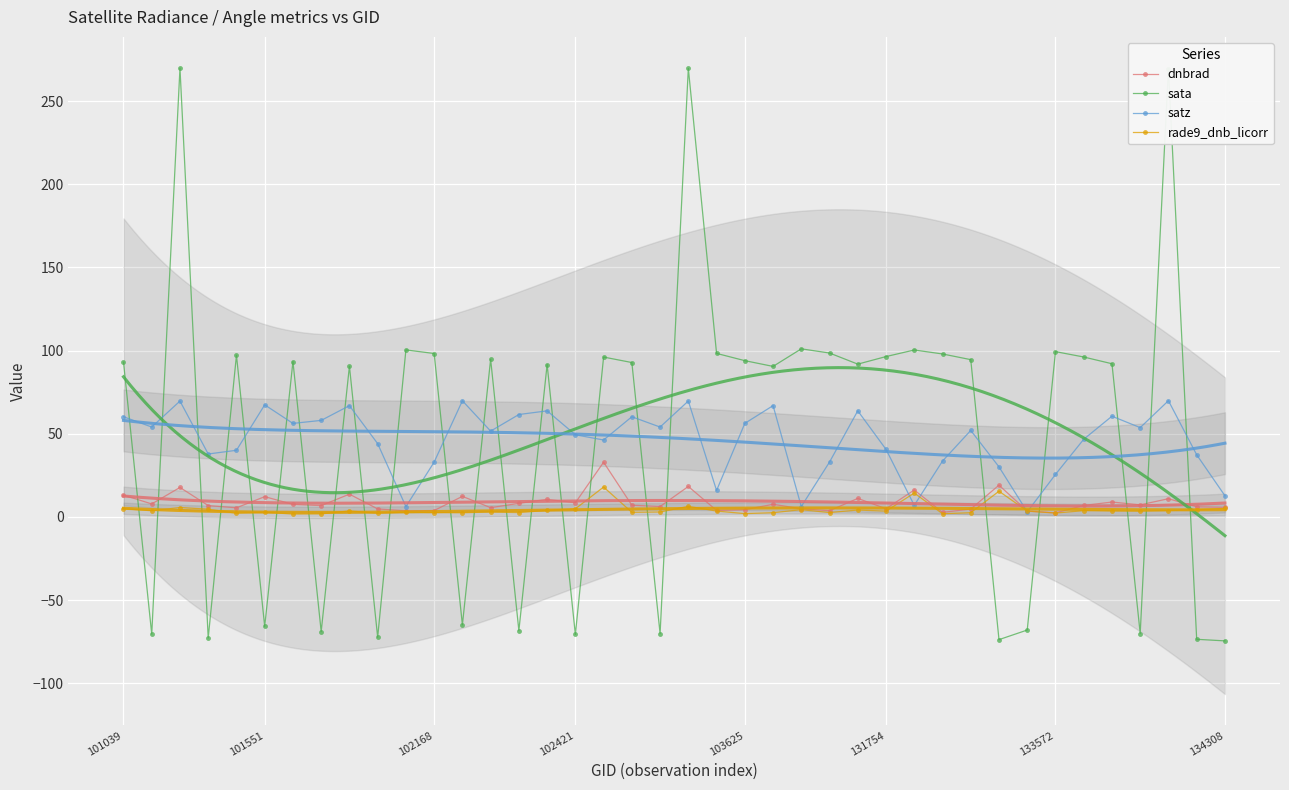

How many lines are shown in the chart?

4